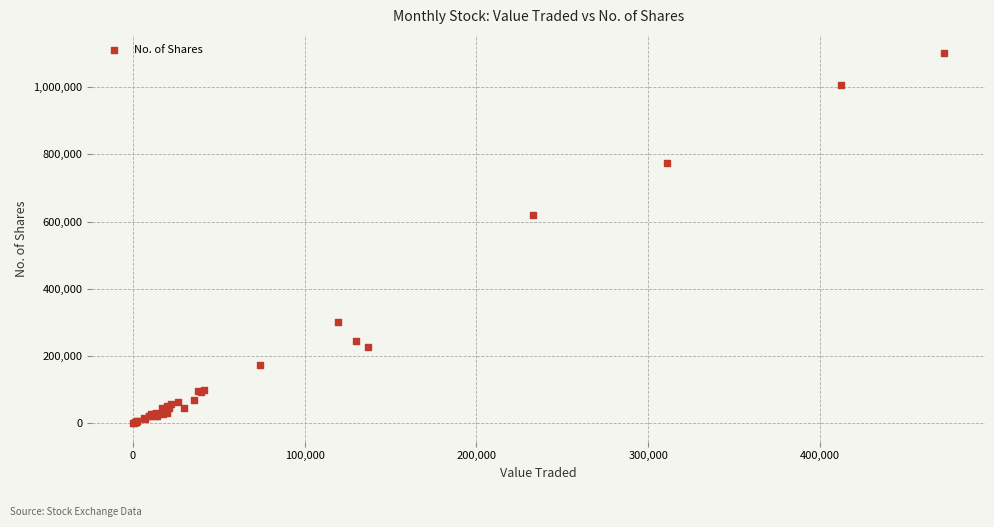

What Y value in the scatter plot is closest to 550141?

618807